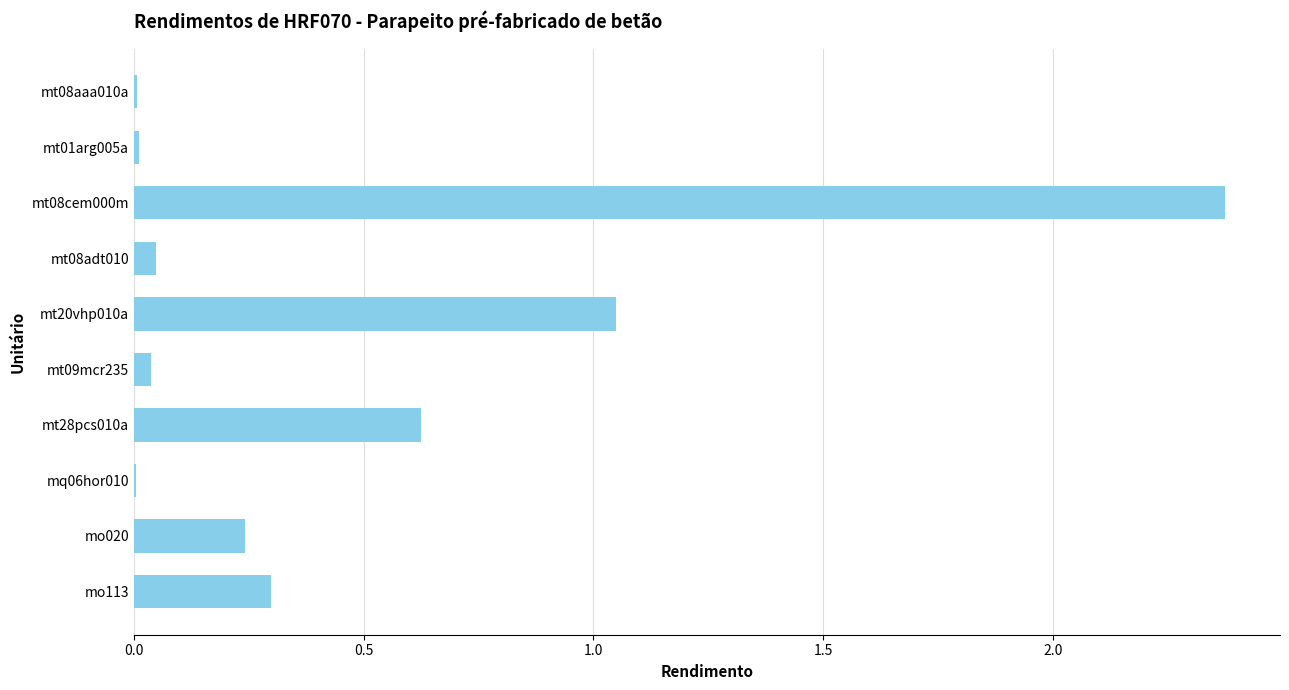

True or false: the data shows 0.3 at mo113.

True